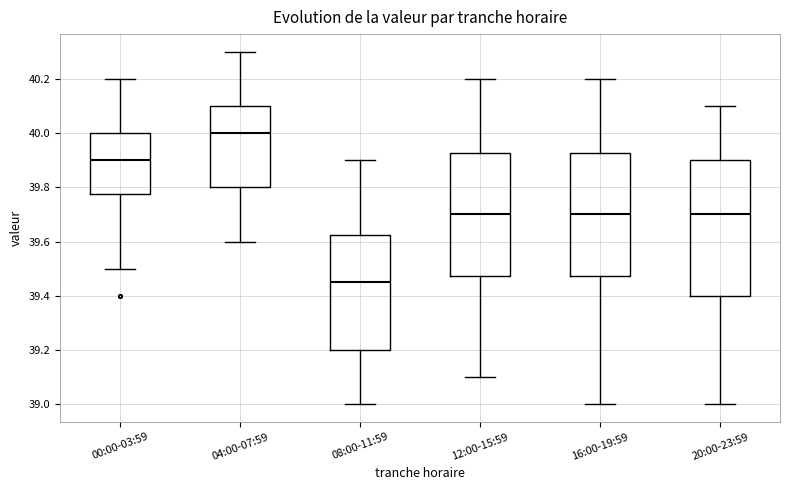

Which box is the tallest, from its lower edge to its upper edge?

20:00-23:59